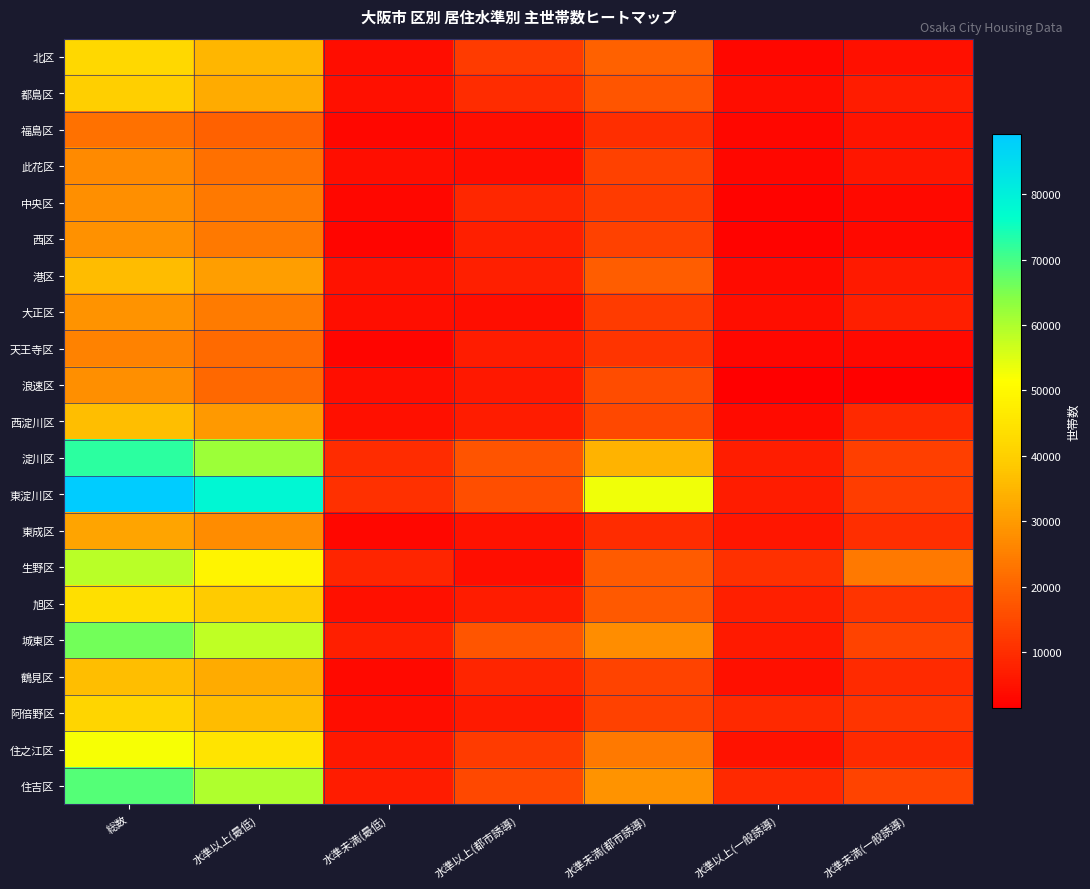

What is the spread (max minus min) of values at 水準未満(最低)?

8090